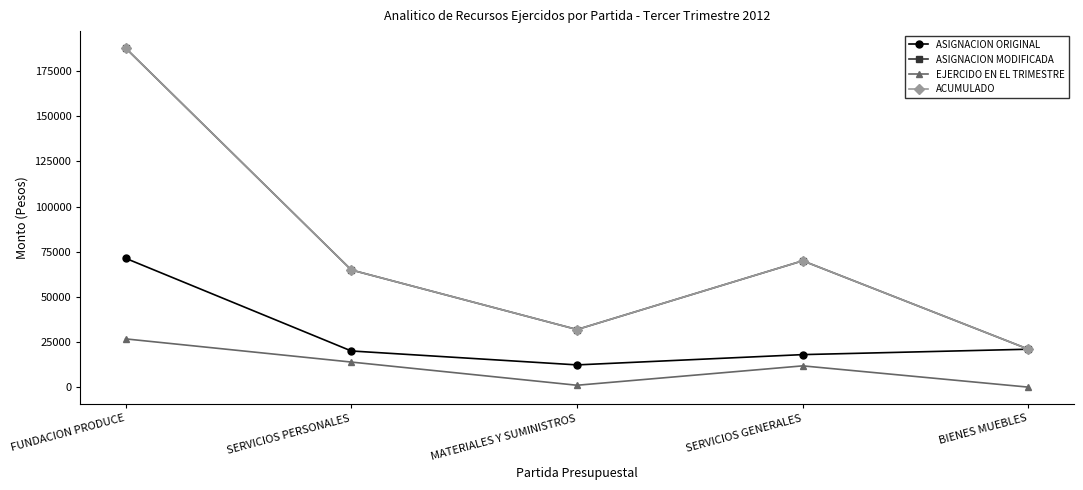

Is this an area chart (filled region under the line)?

No